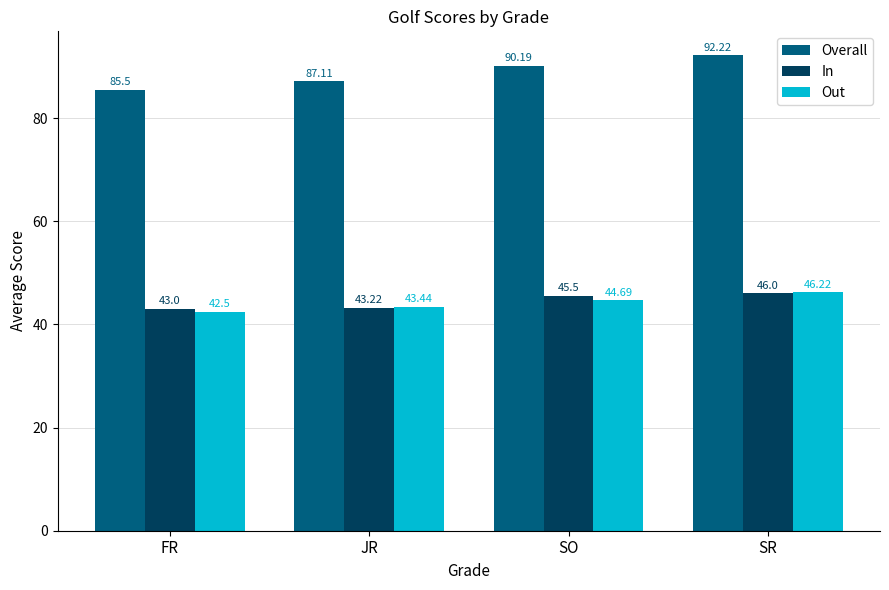

What is the sum of the Out values at FR and SO?

87.2